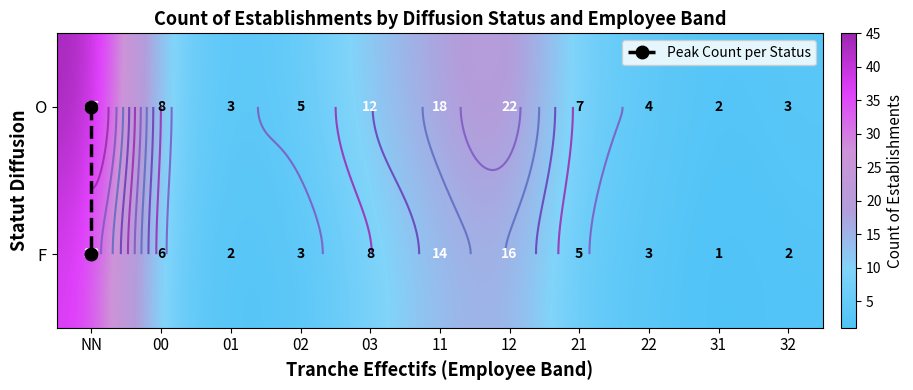

Which label corresponds to the largest value in the chart?

O_NN